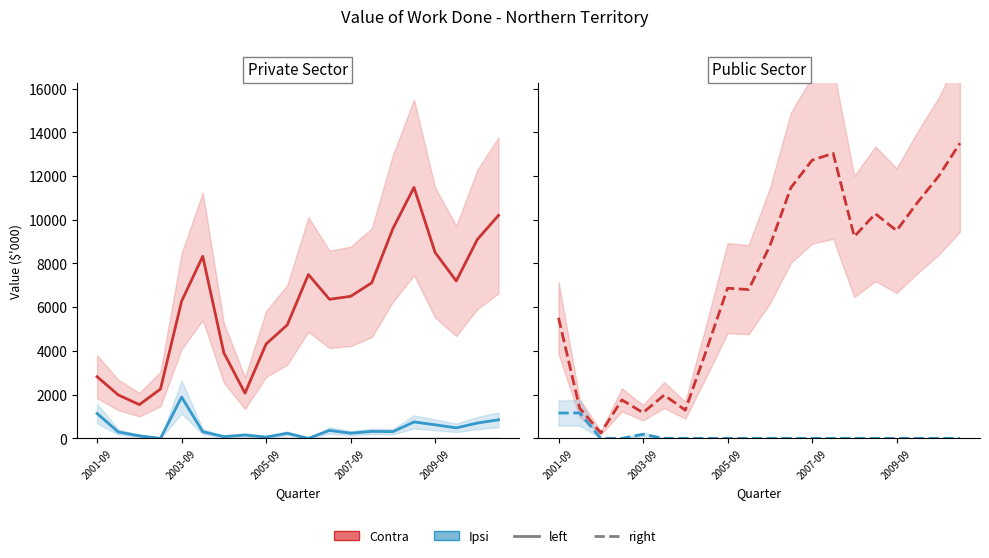

How many data points does each series have?

20